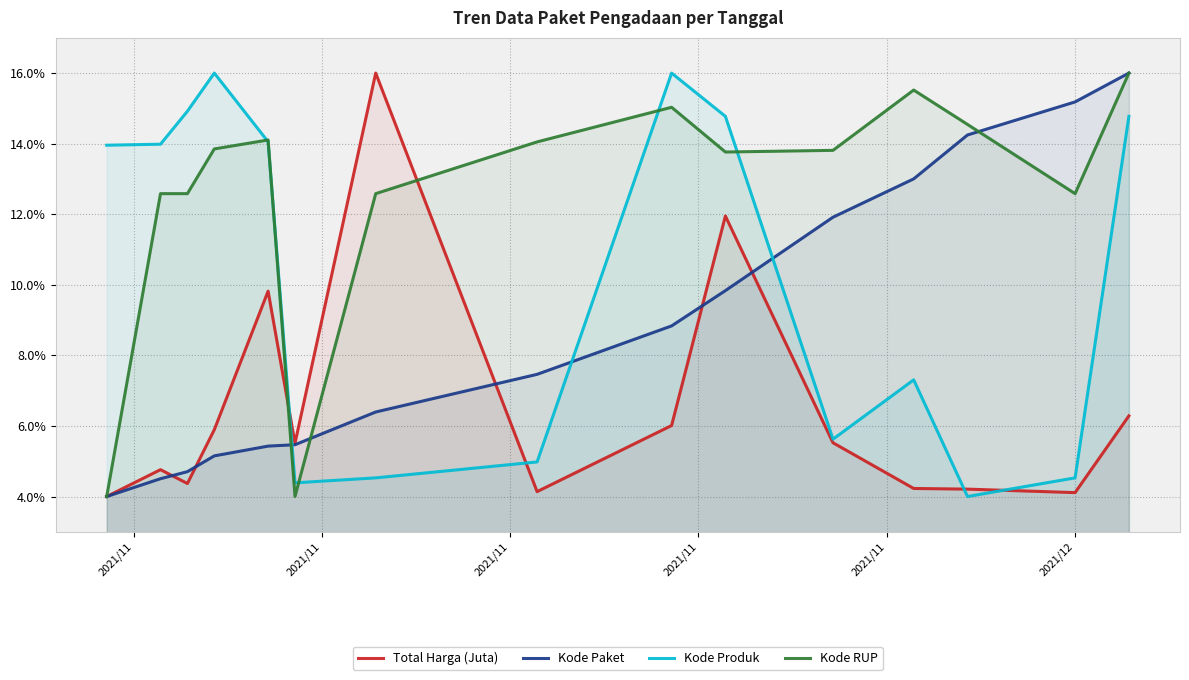

Which series has the largest total across all categories?

Kode RUP